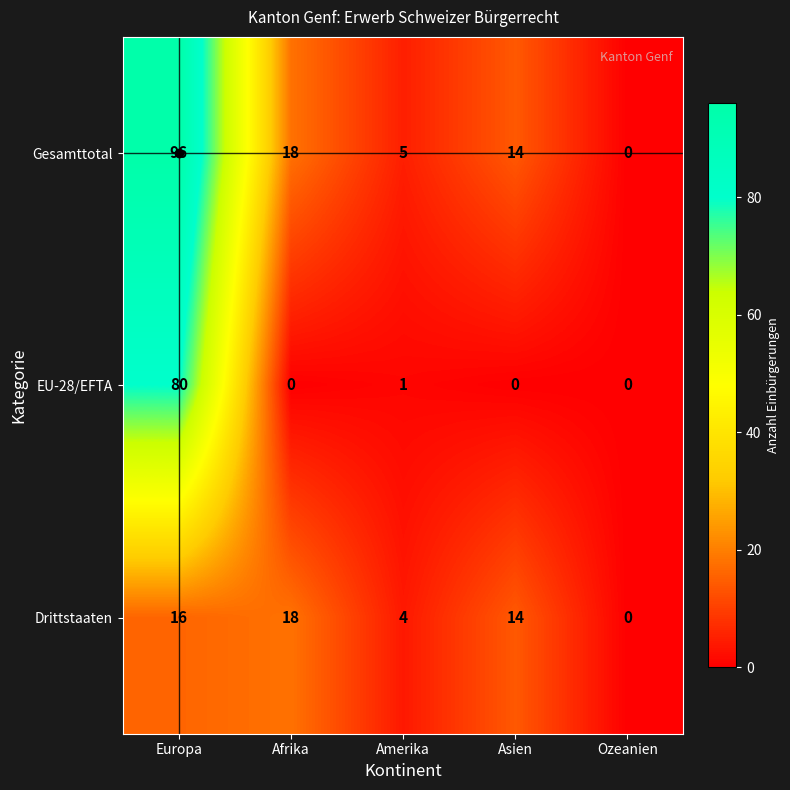

How many positive values does the EU-28/EFTA series have?

2